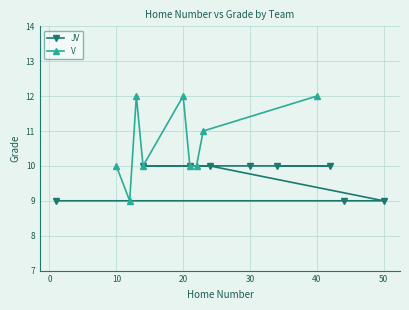

What is the average value of the V series?

11